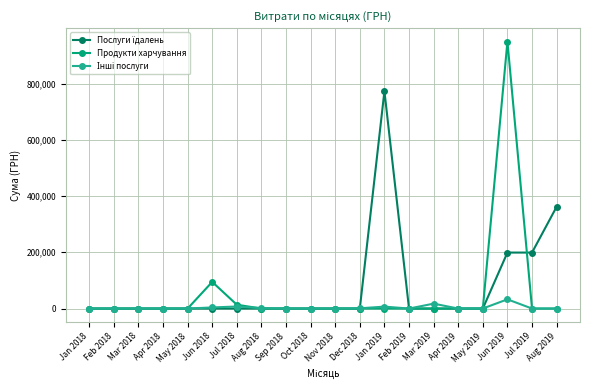

What is the label of the 5th point from the left?

May 2018